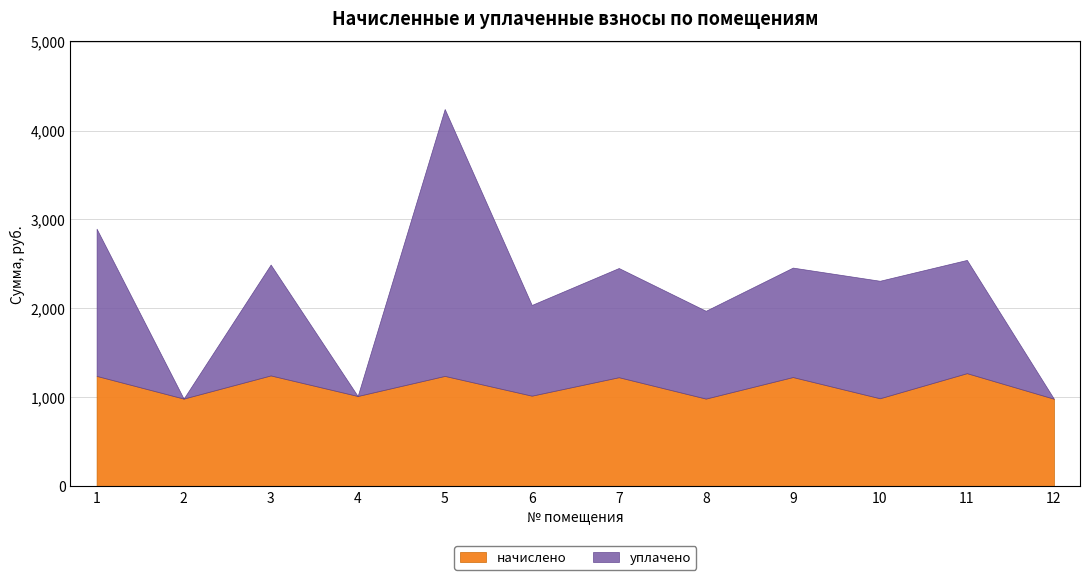

What is the average value of the уплачено series?

1079.9